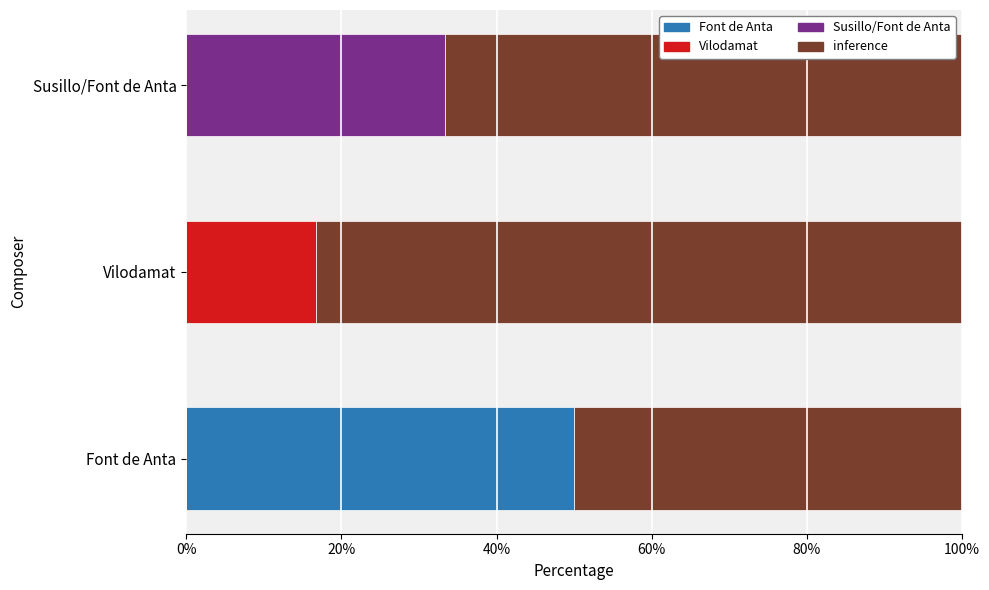

What is the total value across all series at Susillo/Font de Anta?

100.0